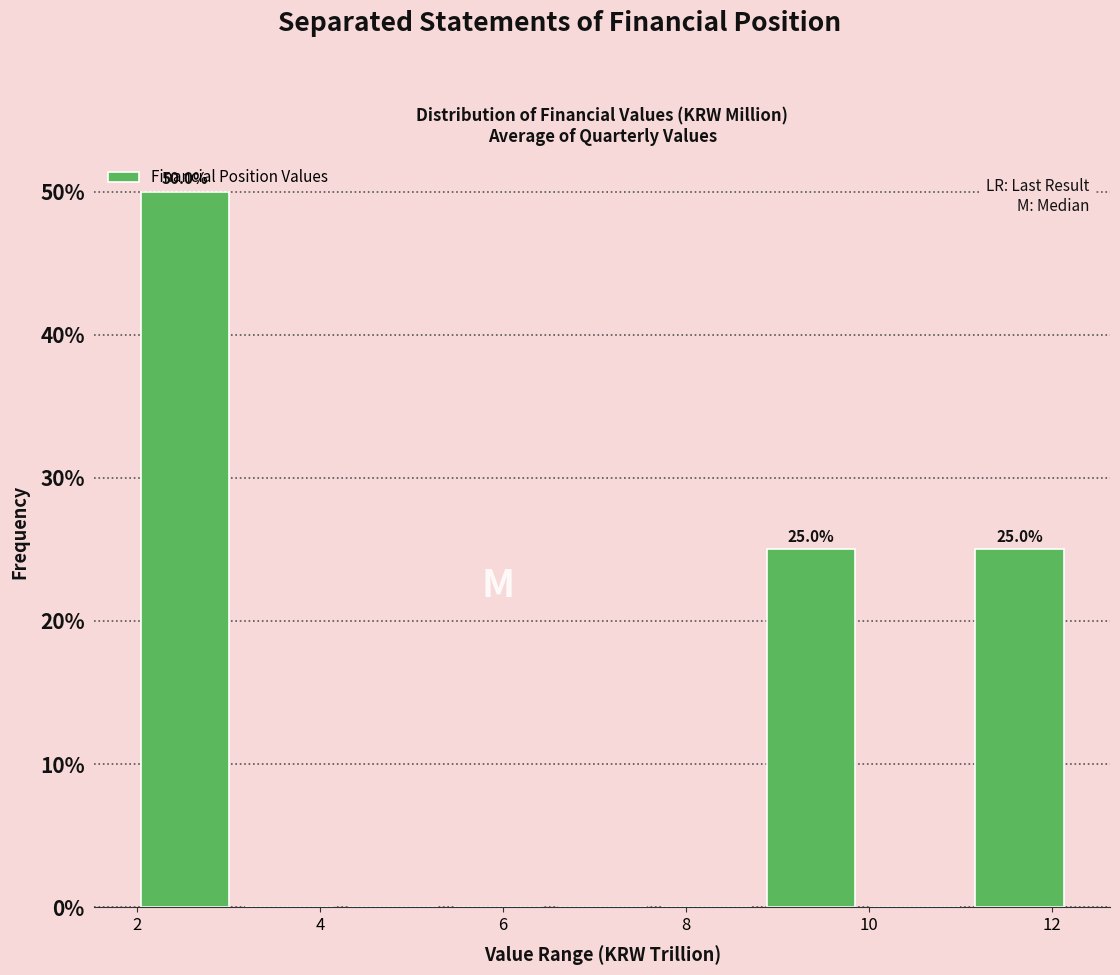

Over which range of the x-axis is the bar tallest?

2.0 to 3.0